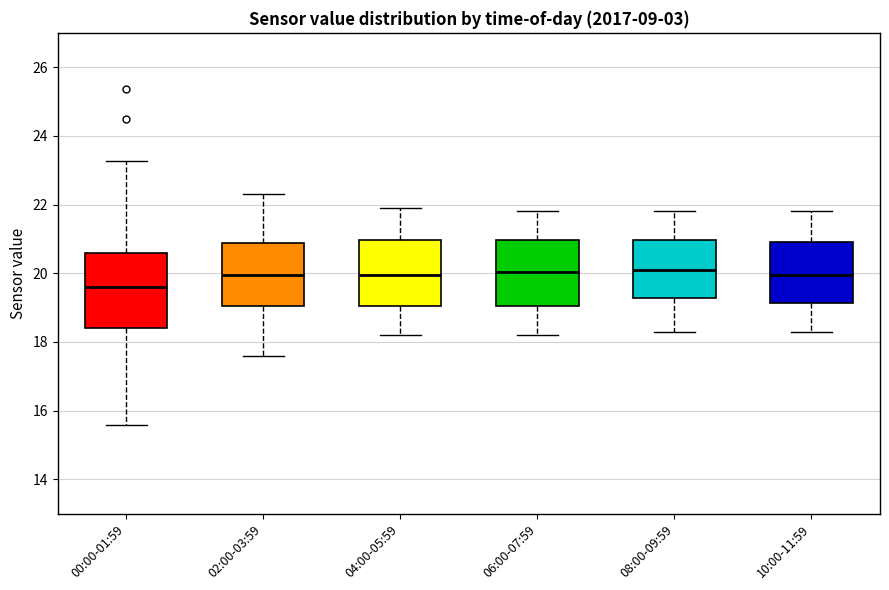

Where does the upper whisker of the box for 00:00-01:59 end on the y-axis? The values are not printed on the chart, so give them approximately, as read against the axis.

23.2